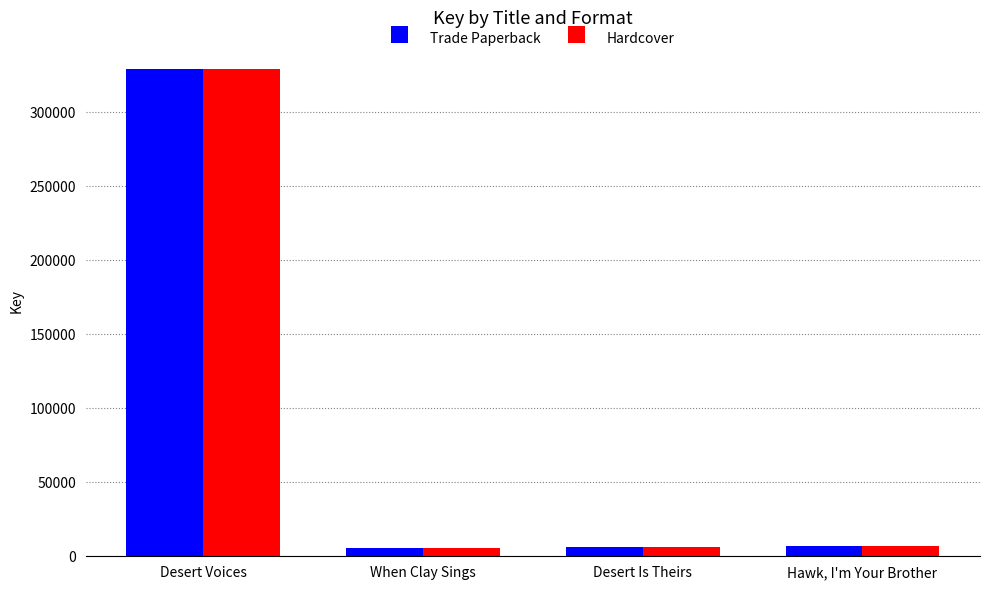

At how many categories does at least one series exceed 17756?

1